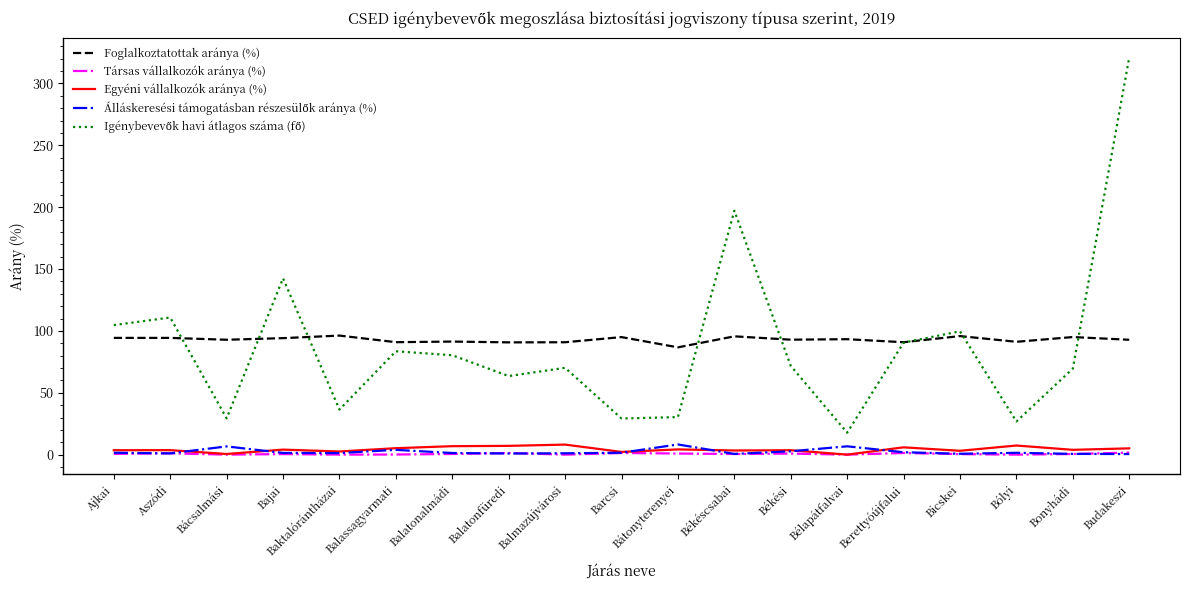

True or false: Társas vállalkozók aránya (%) and Foglalkoztatottak aránya (%) intersect in this chart.

False